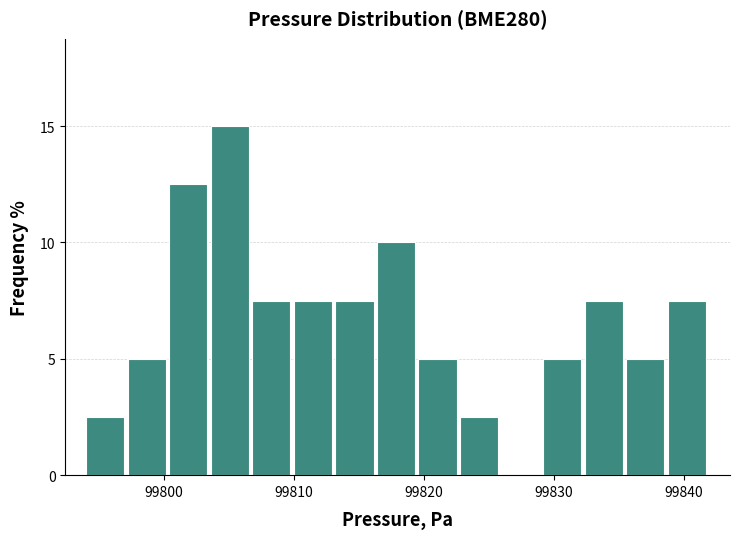

Read against the x-axis, roughly where is the centre of the tallest bar?

99805